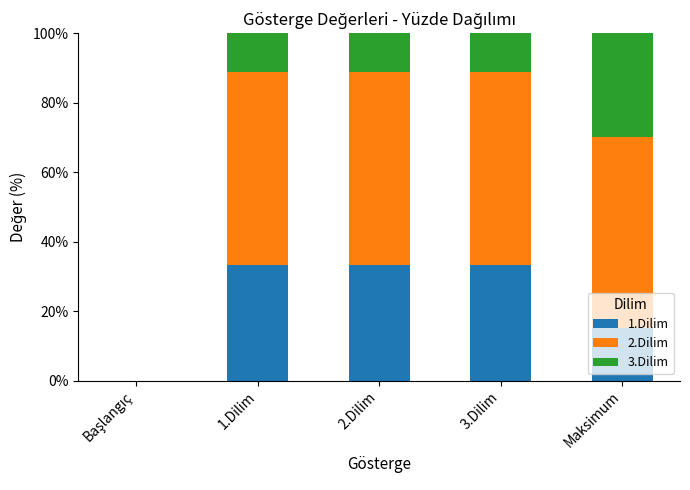

Count the number of categories in the chart.

5